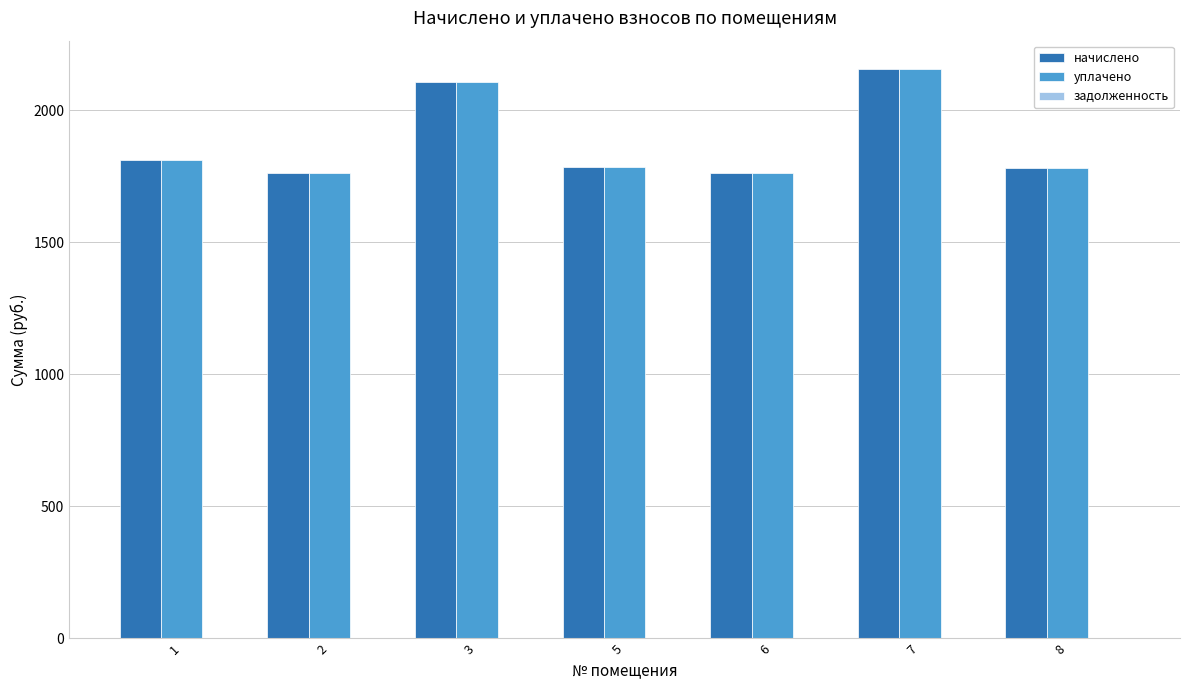

At which category is the sum across all series the highest?

7